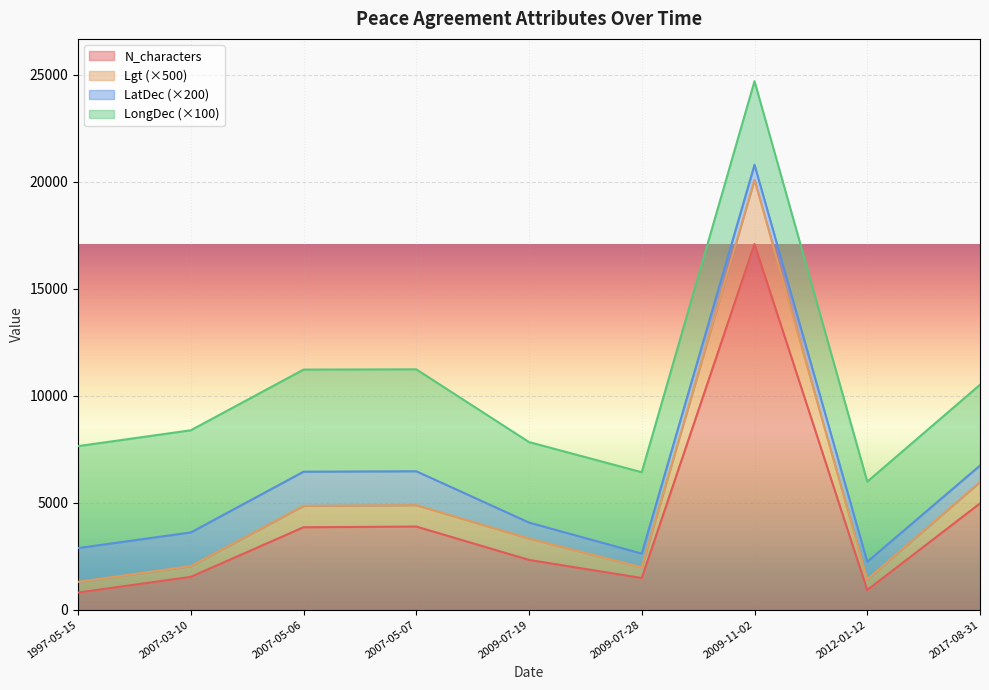

What is the total value across all series at 2007-03-10?

8387.4